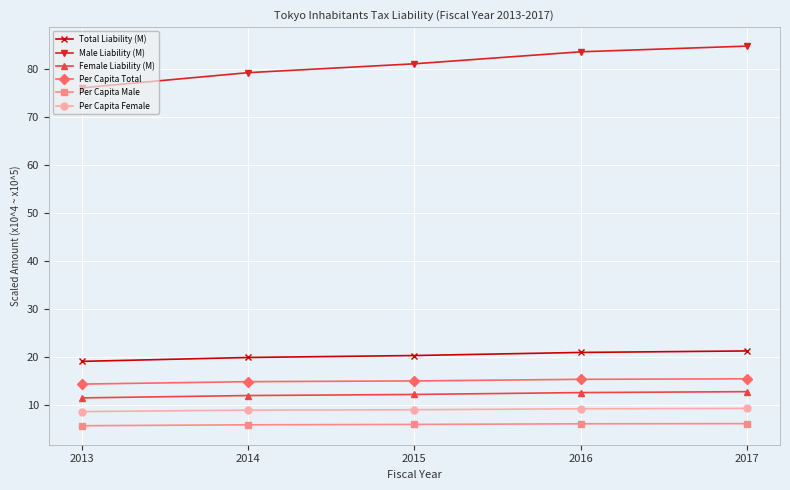

Does the chart display data point markers on the line(s)?

Yes